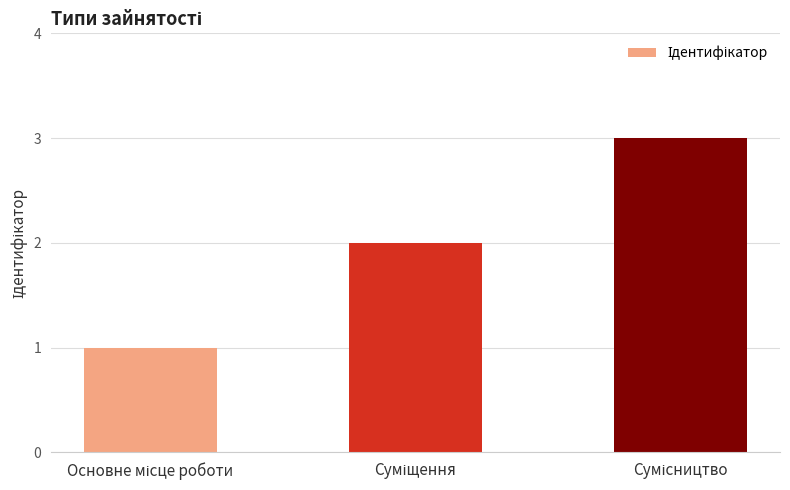

How many values are below 2?

1